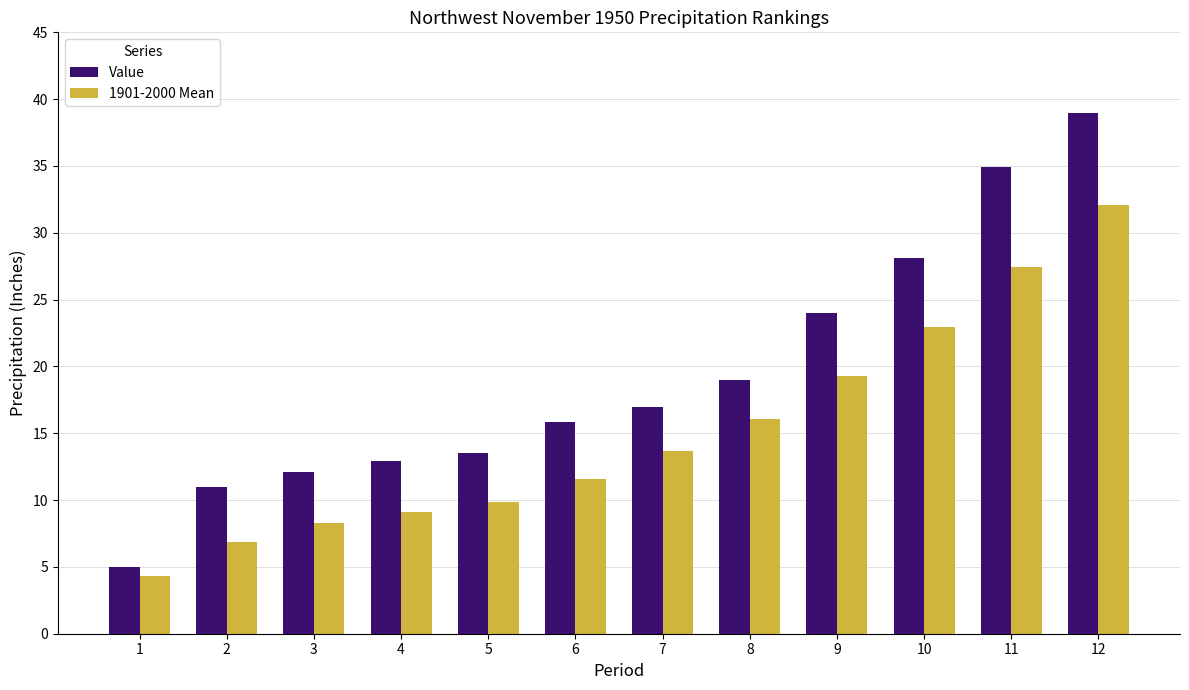

Which series has the largest total across all categories?

Value